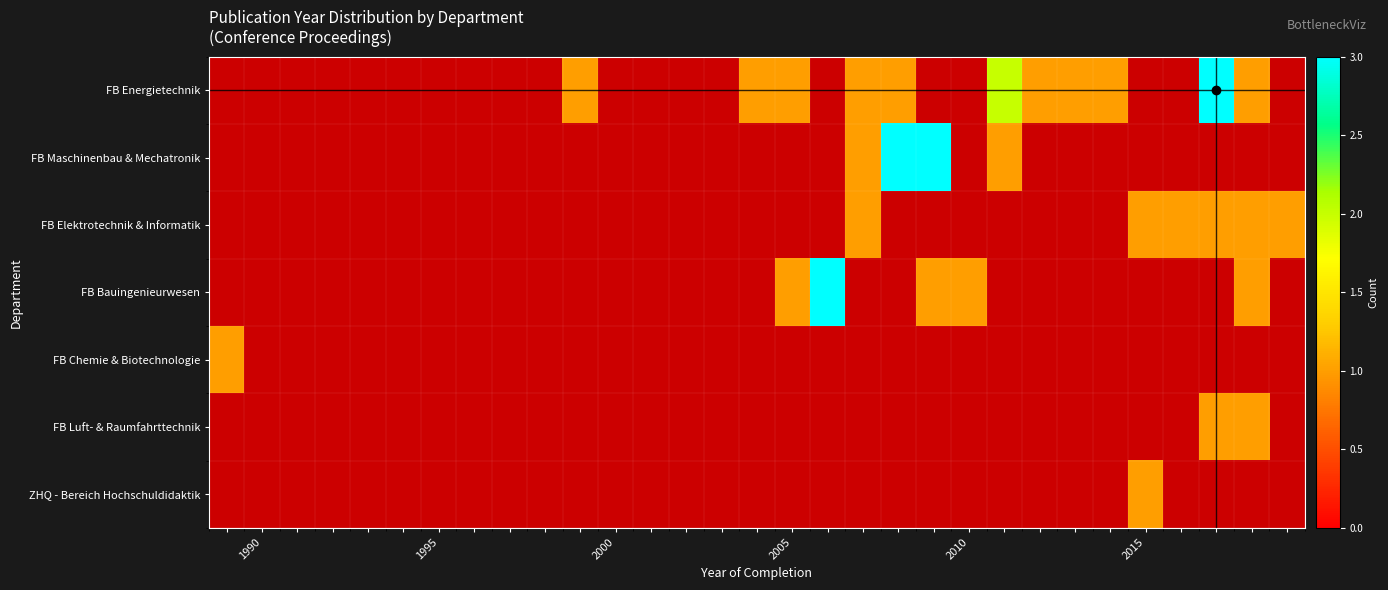

List the series in order of their peak value, highest first.

FB Energietechnik, FB Maschinenbau & Mechatronik, FB Elektrotechnik & Informatik, FB Bauingenieurwesen, FB Chemie & Biotechnologie, FB Luft- & Raumfahrttechnik, ZHQ - Bereich Hochschuldidaktik